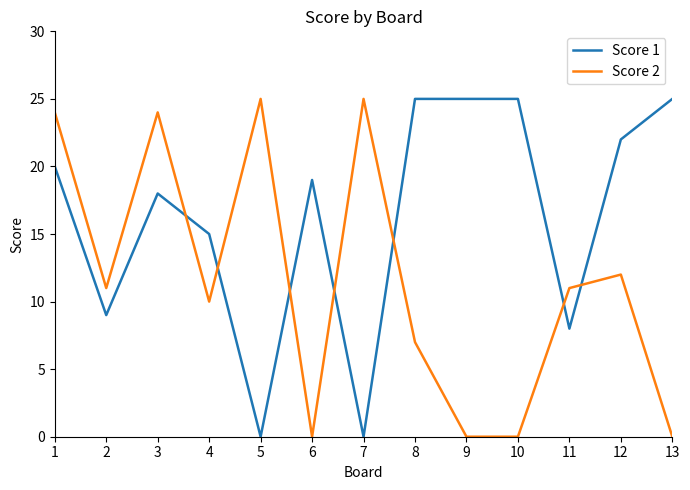

Is the value of Score 1 at 12 greater than the value of Score 2 at 10?

Yes